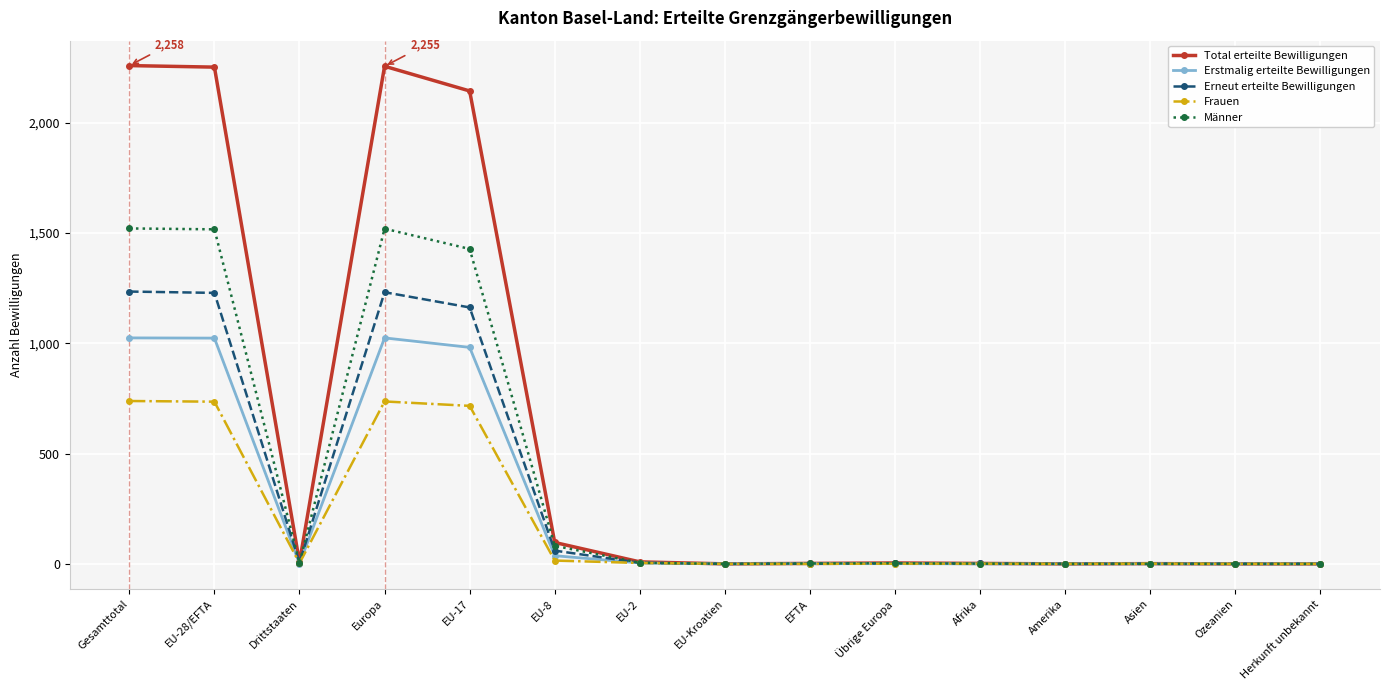

Rank the series at Europa from highest to lowest value.

Total erteilte Bewilligungen, Männer, Erneut erteilte Bewilligungen, Erstmalig erteilte Bewilligungen, Frauen